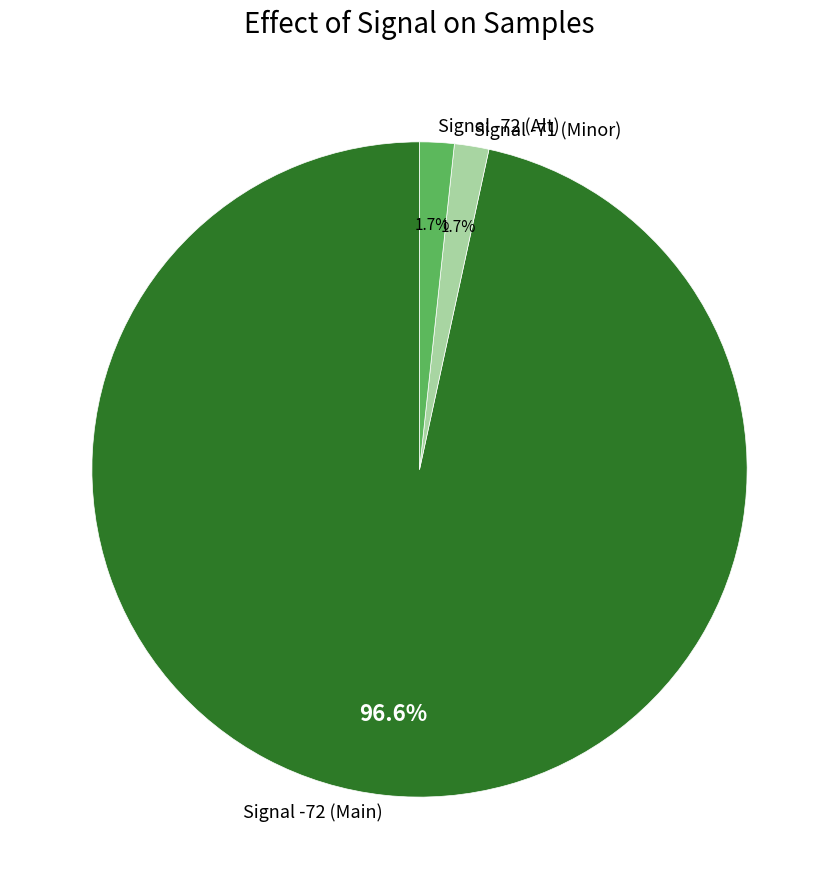

What is the largest slice in the pie chart?

Signal -72 (Main)